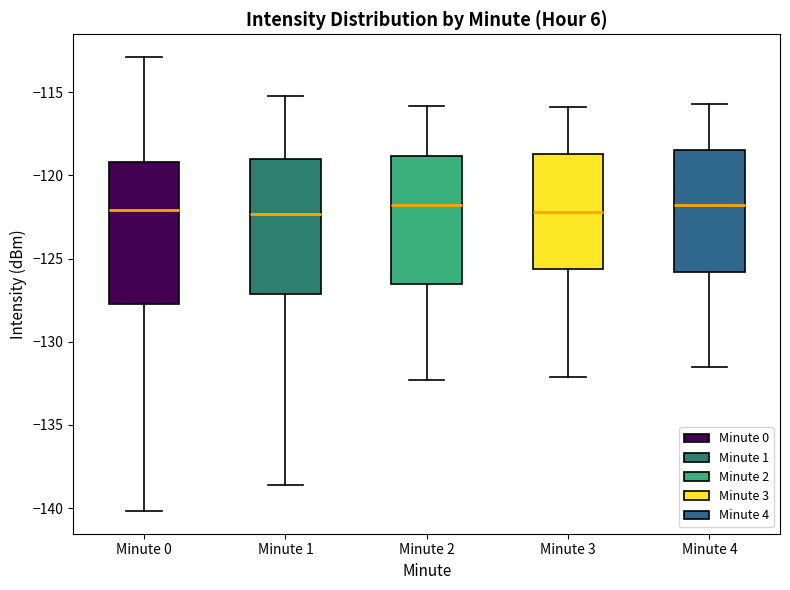

Reading left to right, read every box against the y-axis: the position of its median line, the range the box covers, and the ends of its whiskers. The values are not printed on the chart, so give them approximately, as read against the axis.

Minute 0: median -122.0, box -127.5 to -119.0, whiskers -140.0 to -113.0
Minute 1: median -122.5, box -127.0 to -119.0, whiskers -138.5 to -115.0
Minute 2: median -121.5, box -126.5 to -119.0, whiskers -132.5 to -116.0
Minute 3: median -122.0, box -125.5 to -118.5, whiskers -132.0 to -116.0
Minute 4: median -121.5, box -126.0 to -118.5, whiskers -131.5 to -115.5